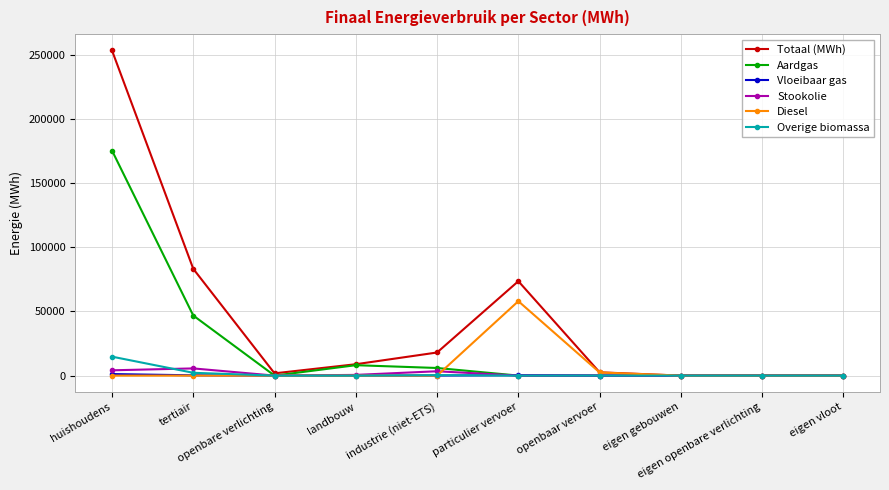

How many values in the Aardgas series exceed 5?

5